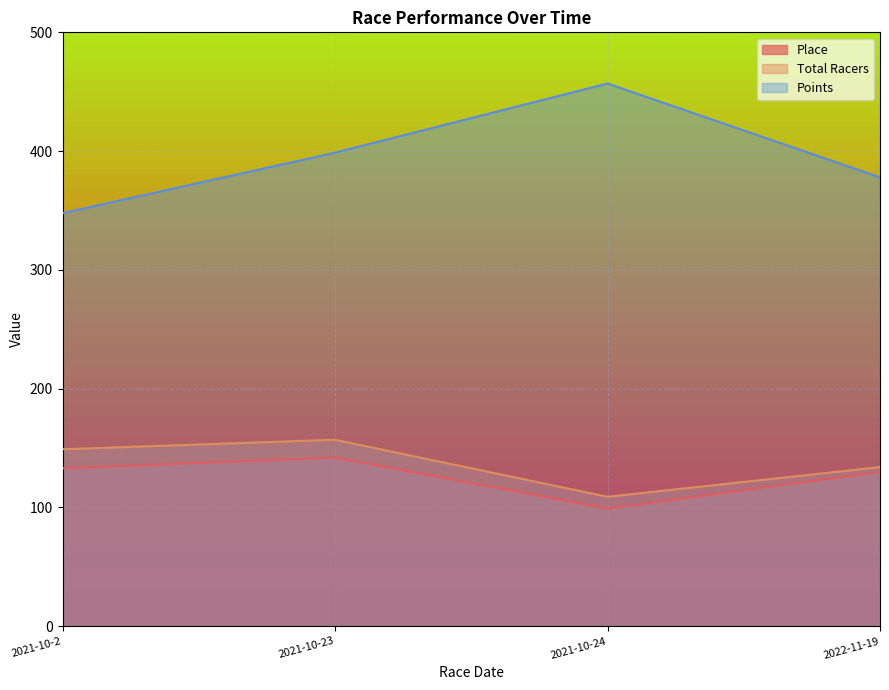

Which has a higher value, 2021-10-24 or 2022-11-19?

2022-11-19